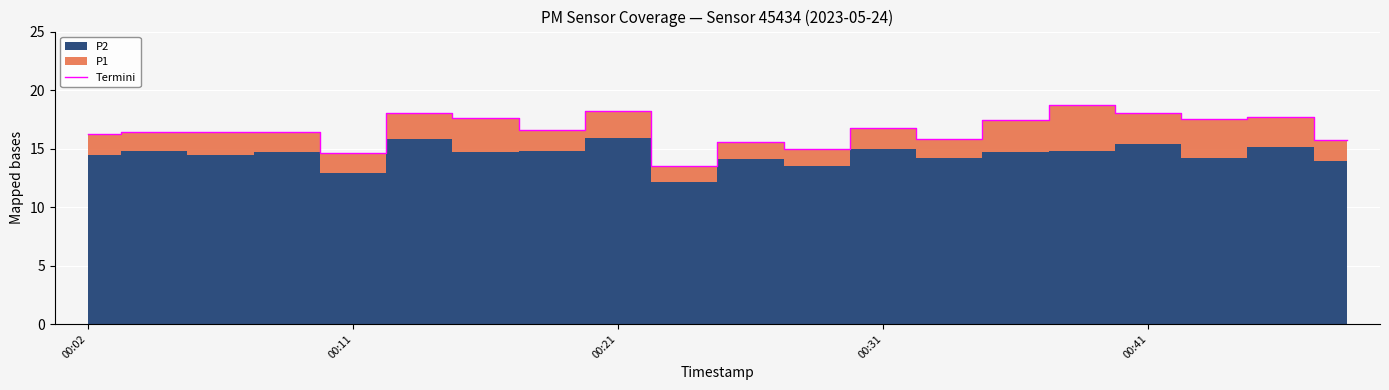

What is the sum of all values?

332.4